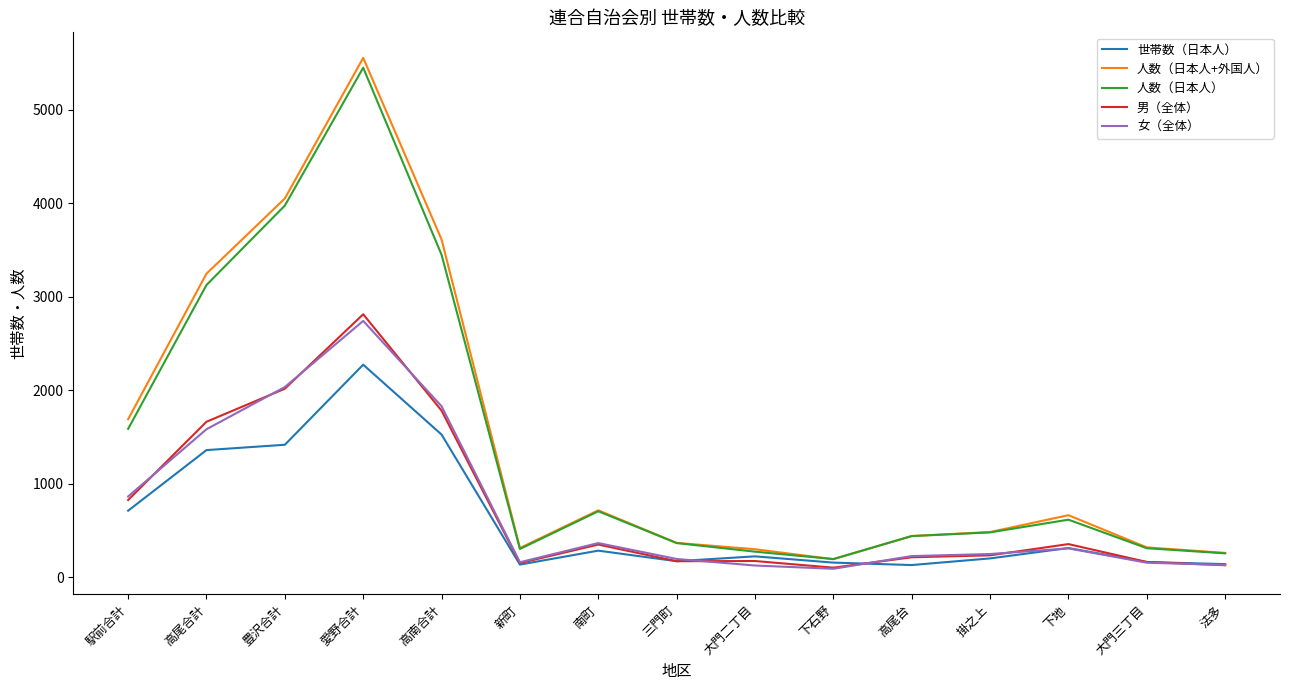

Where does the 人数（日本人） series first go above 480?

駅前合計